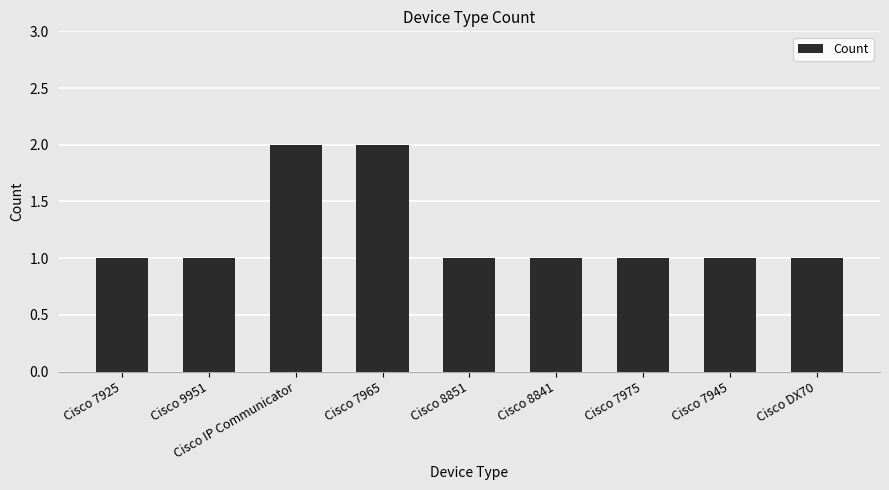

What is the sum of all values?

11